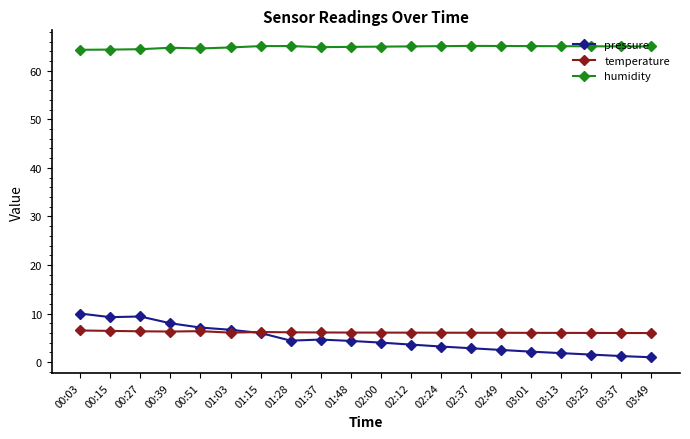

Is this an area chart (filled region under the line)?

No